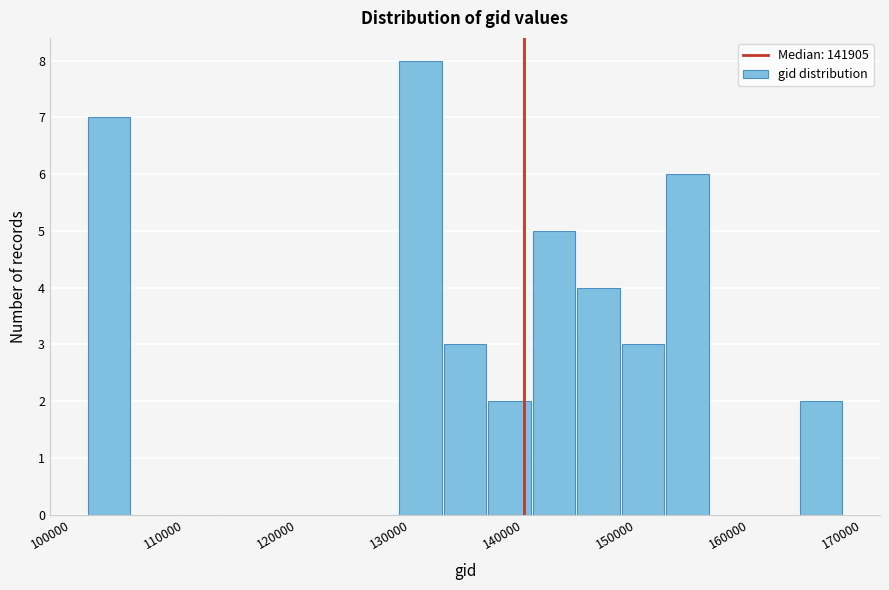

Around what value on the x-axis is the tallest bar? Give the approximate position of its centre, as read against the axis.

133000